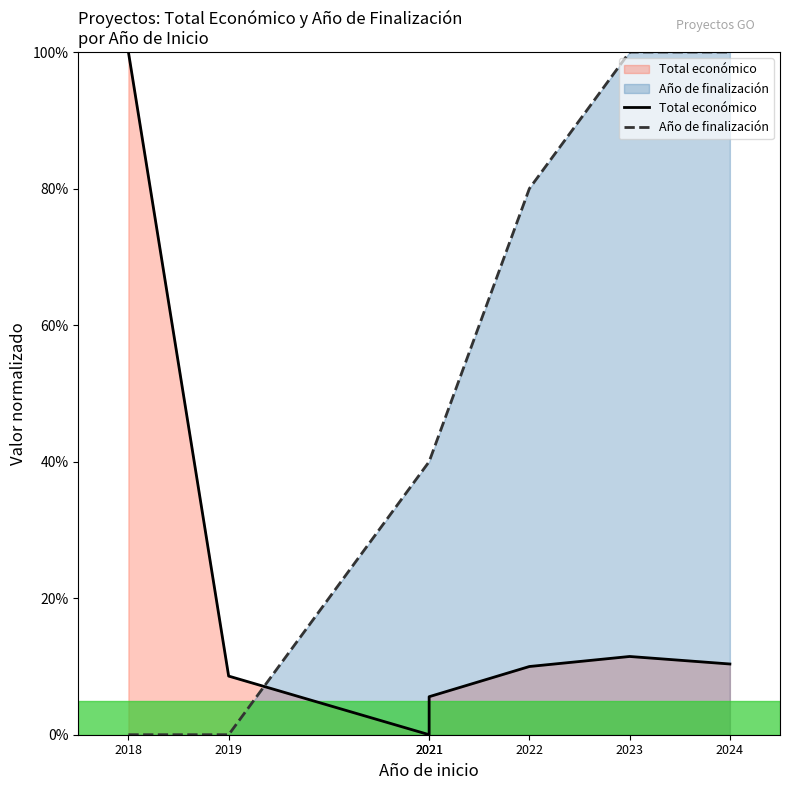

How many distinct data groups are displayed?

2